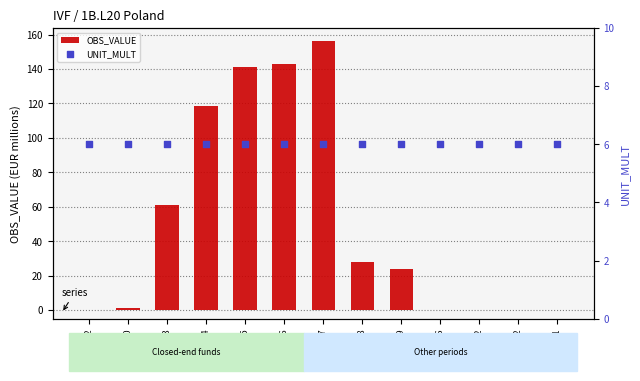

What are all the series names shown in the legend?

OBS_VALUE, UNIT_MULT